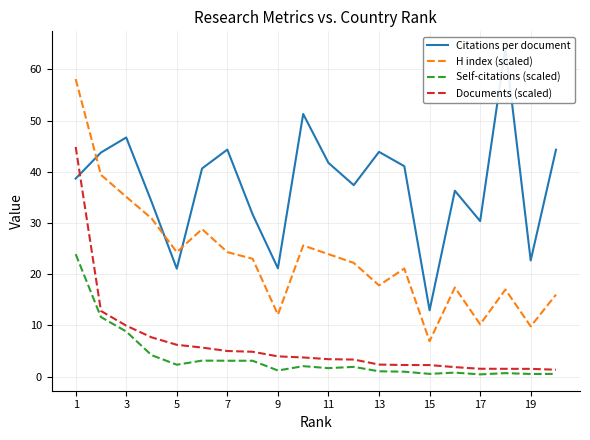

The value of H index (scaled) at 7 is 24.3. True or false?

True